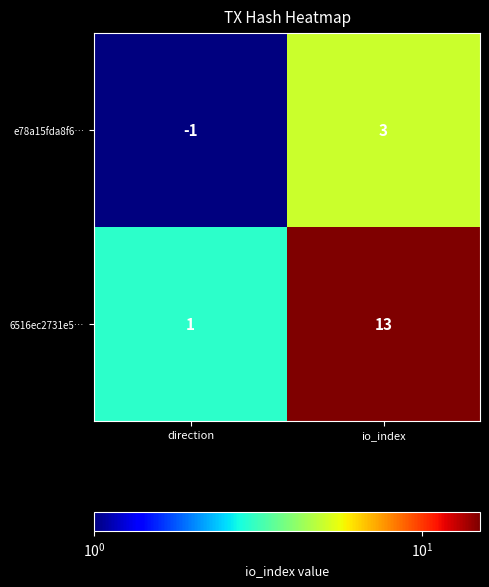

Is it true that 6516ec2731e5… equals 13 at io_index?

True